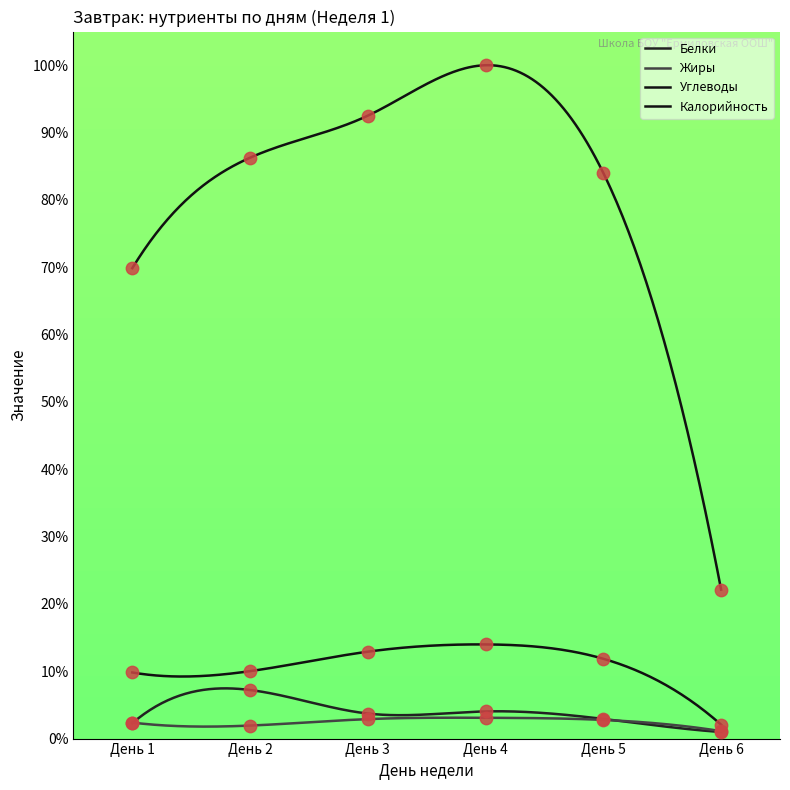

Which series has the largest total across all categories?

Калорийность